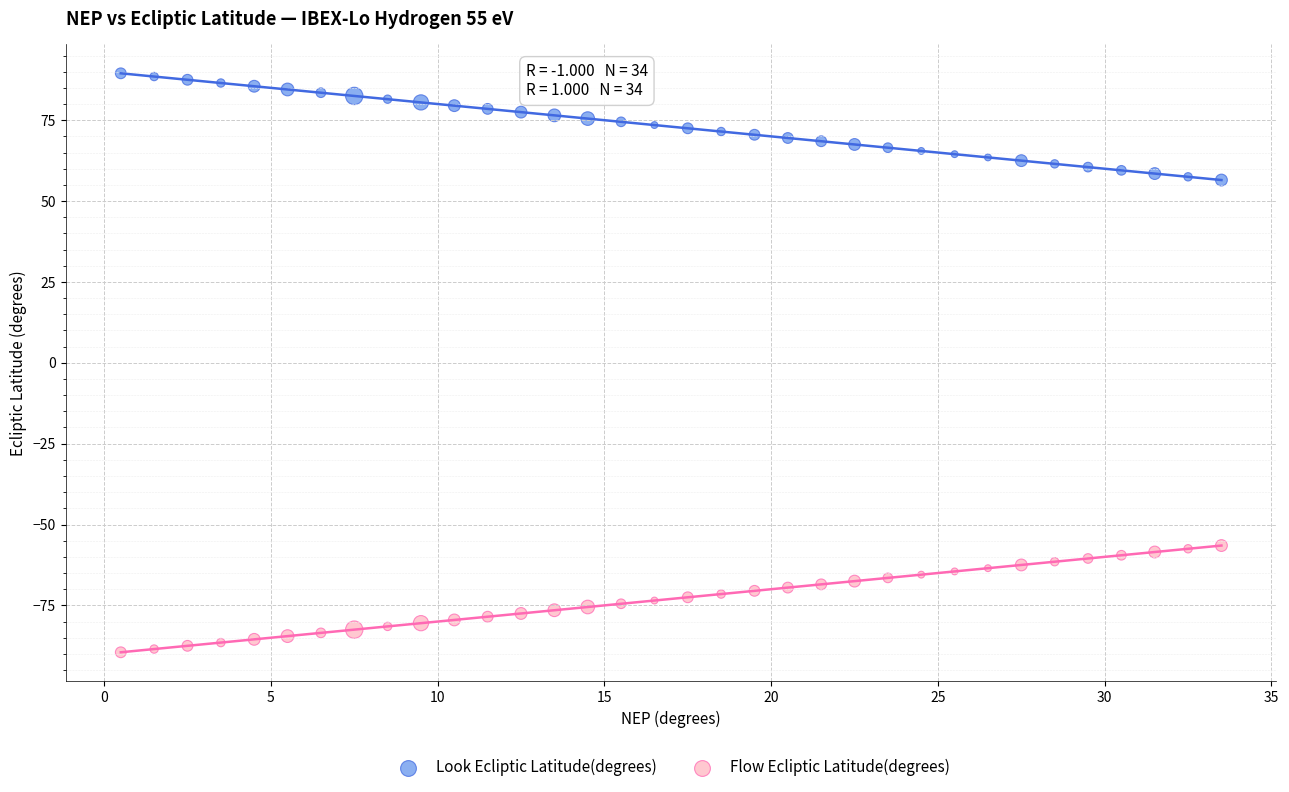

Across all data points, what is the range of Y values (max minus min)?

179.0